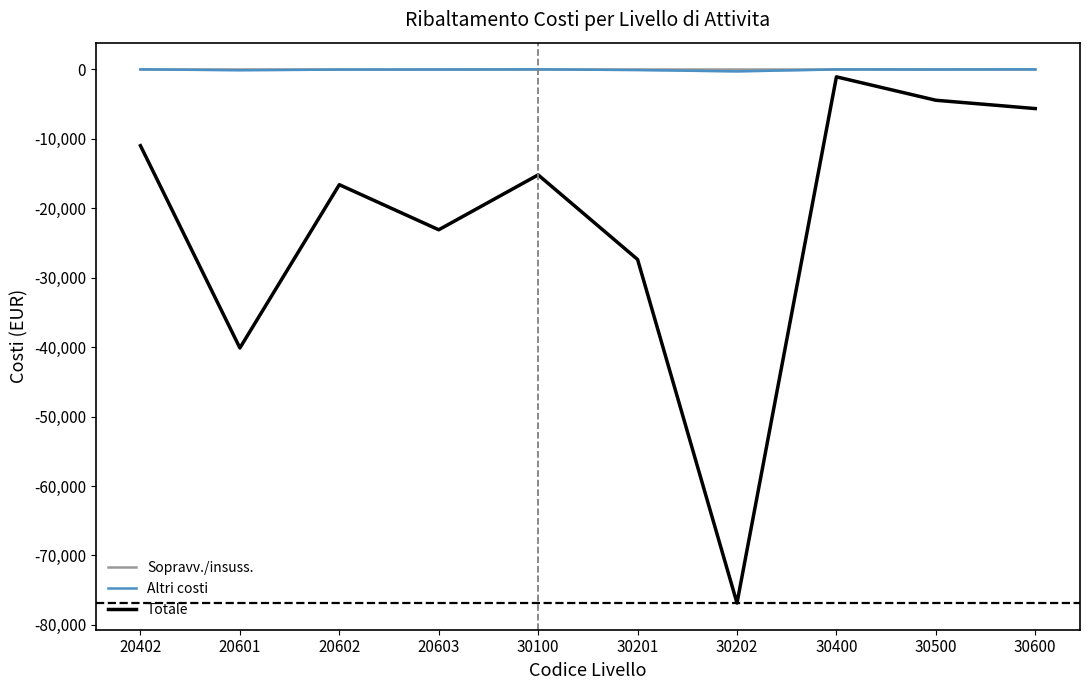

How many series are shown in this chart?

3